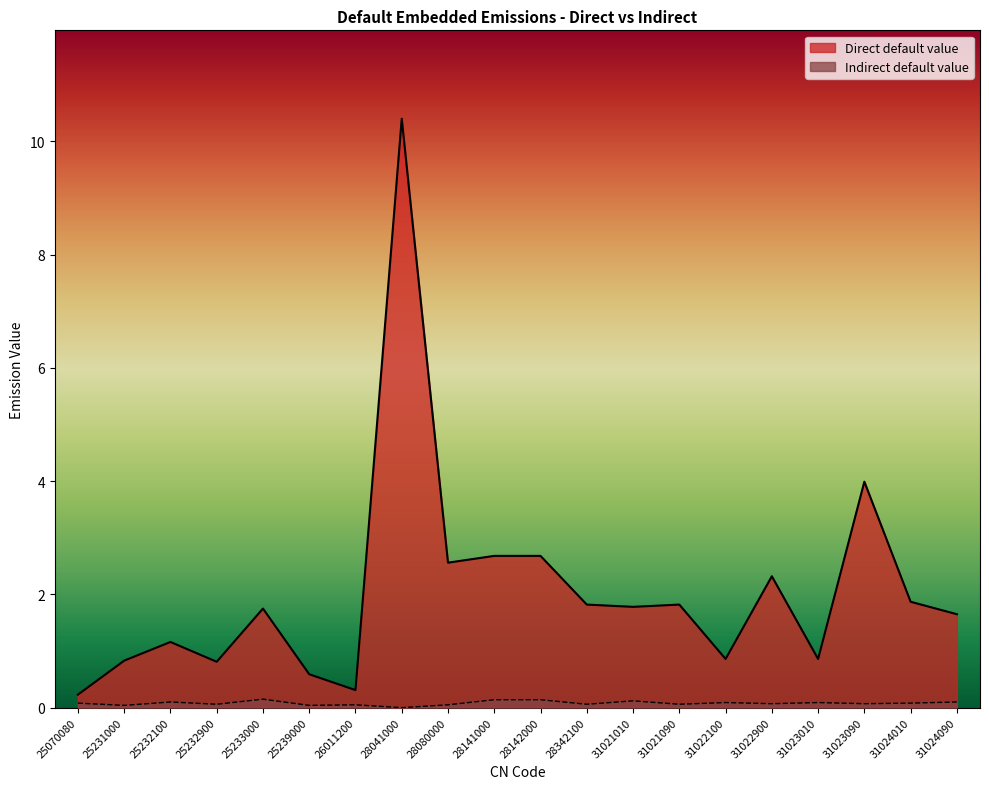

At which category is the sum across all series the highest?

28041000